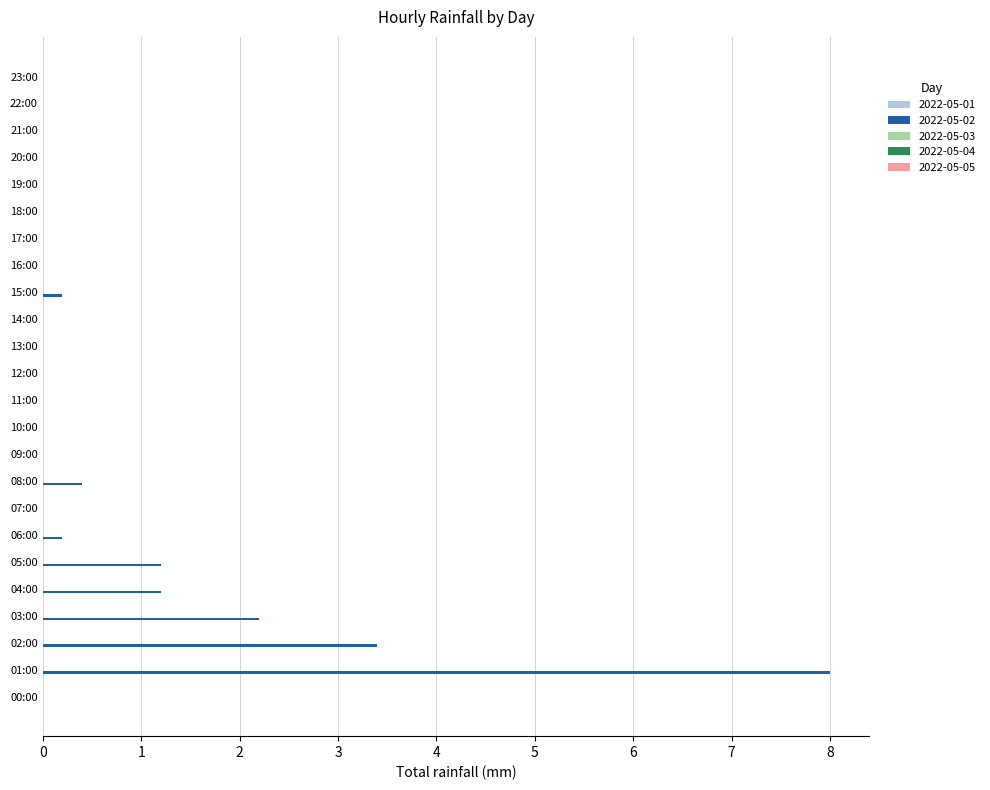

What is the sum of all values?

16.8